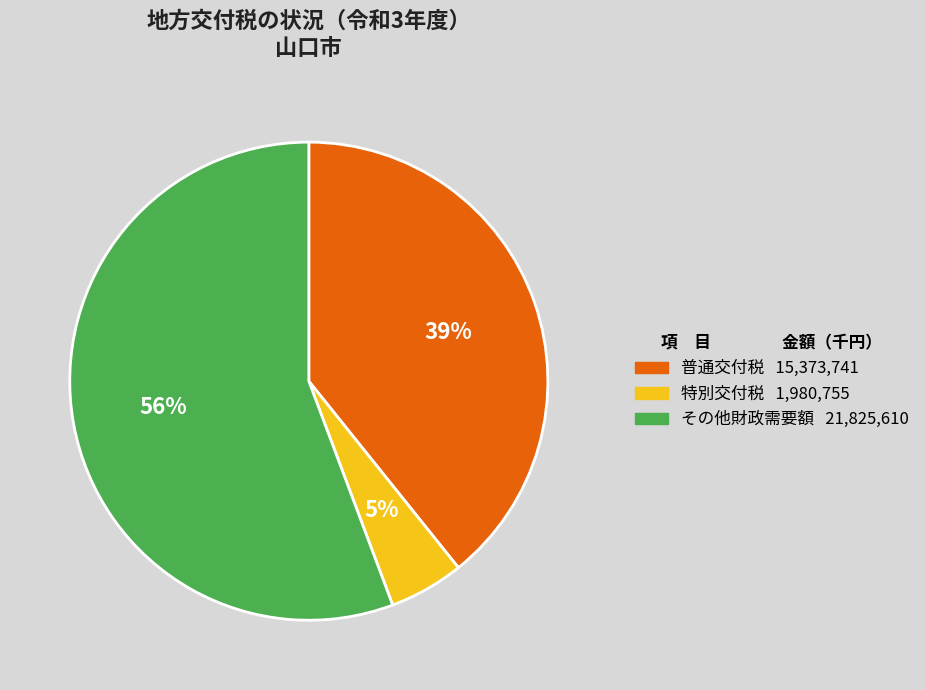

Does any single category account for the majority?

Yes